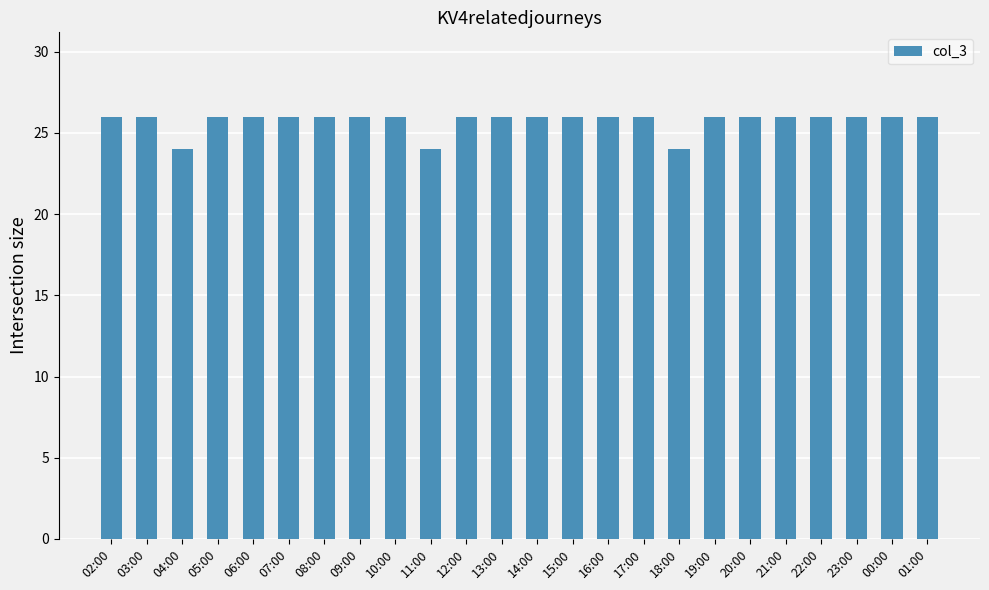

What position from the right is 22:00?

4